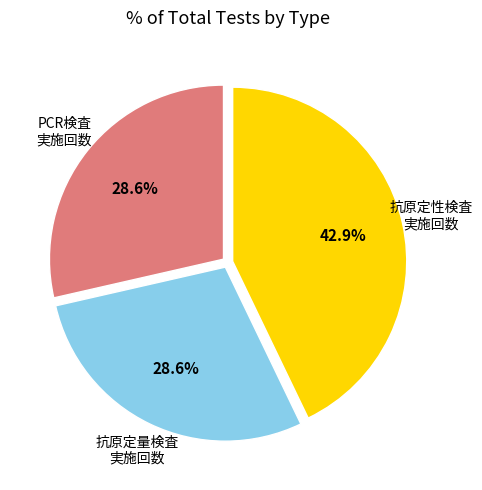

To the nearest percent, what is the average slice percentage?

33%